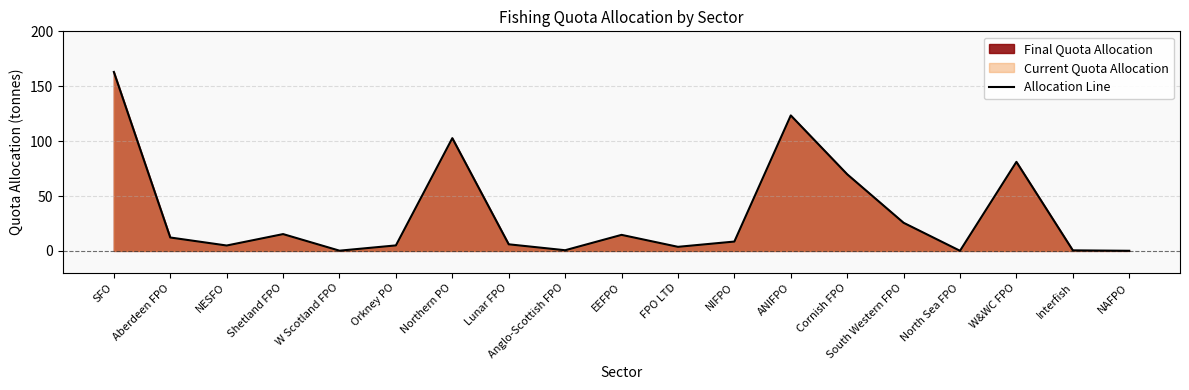

What is the smallest value displayed?

0.1